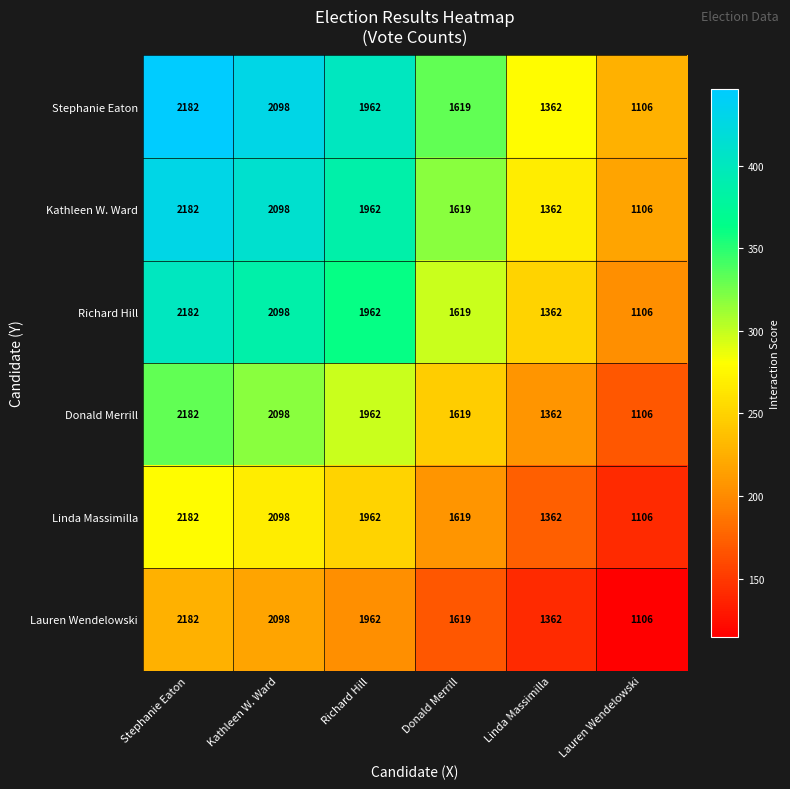

What is the sum of the Lauren Wendelowski values at Stephanie Eaton and Kathleen W. Ward?

4280